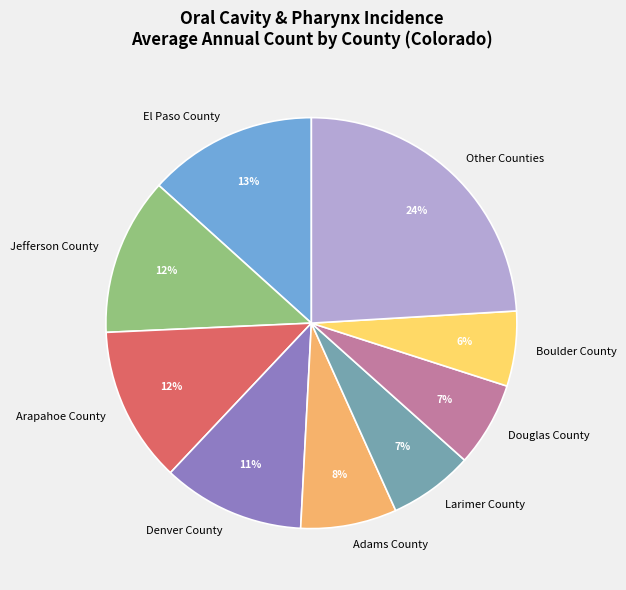

What percentage is the Denver County slice, to the nearest percent?

11%